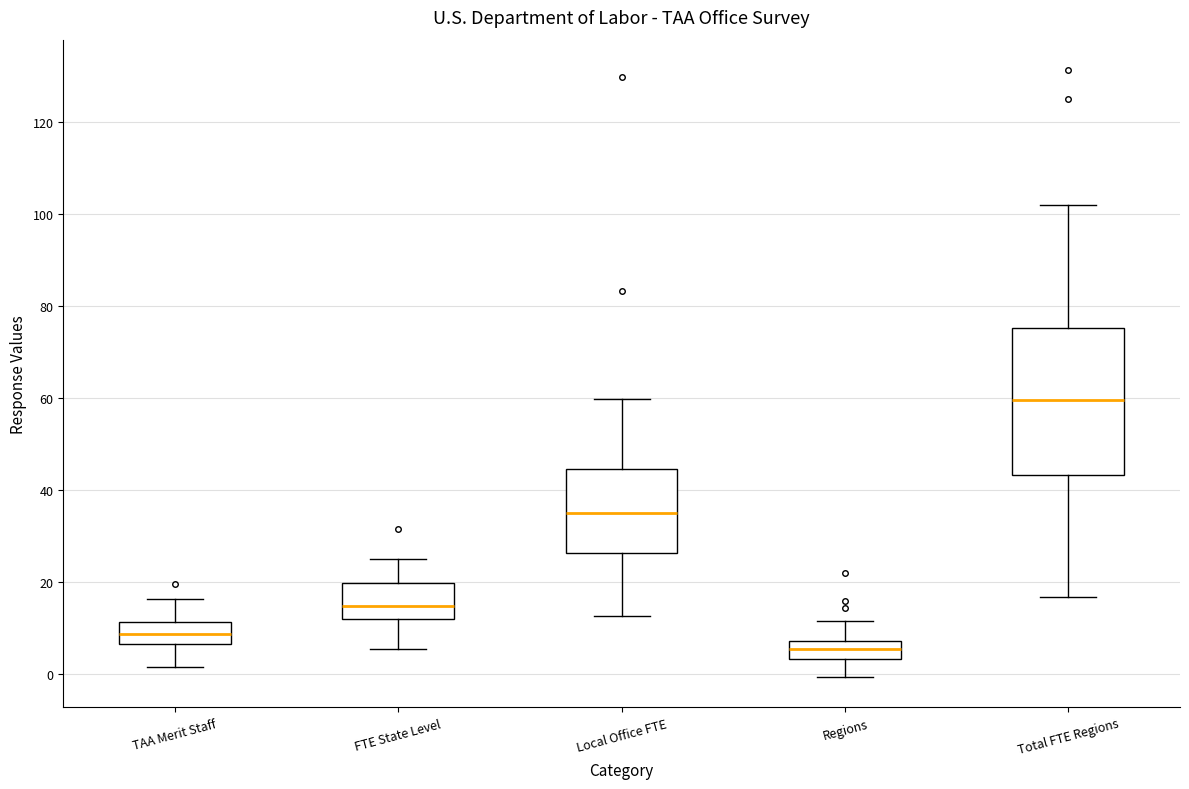

Where is the lower edge of the box for TAA Merit Staff on the y-axis? The values are not printed on the chart, so give them approximately, as read against the axis.

6